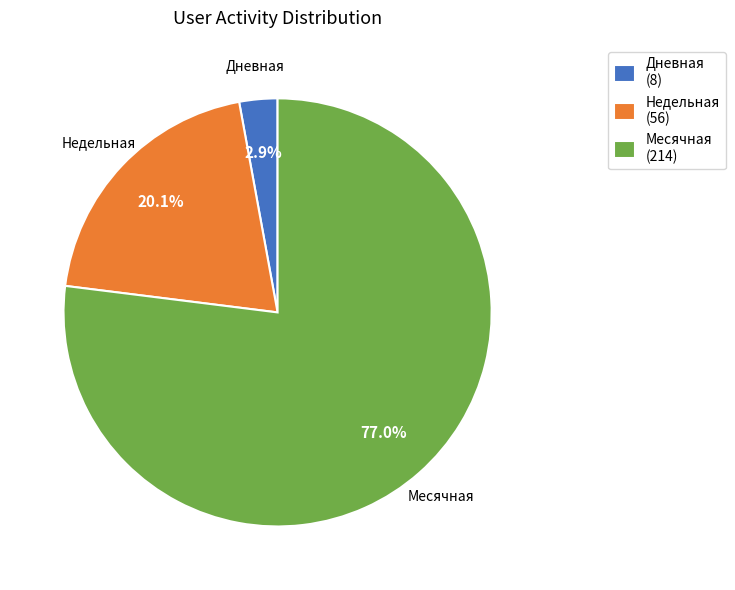

Is the sum of Месячная (214) and Дневная (8) greater than half?

Yes